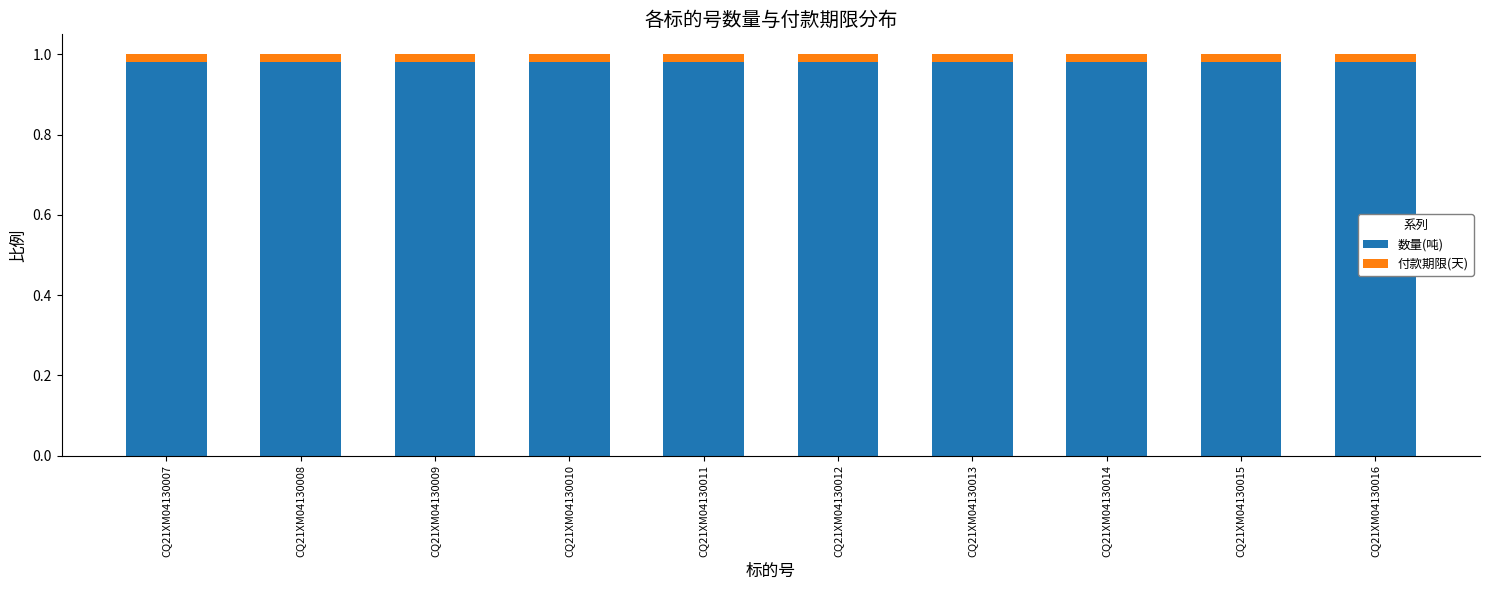

How many bars are there in total?

10